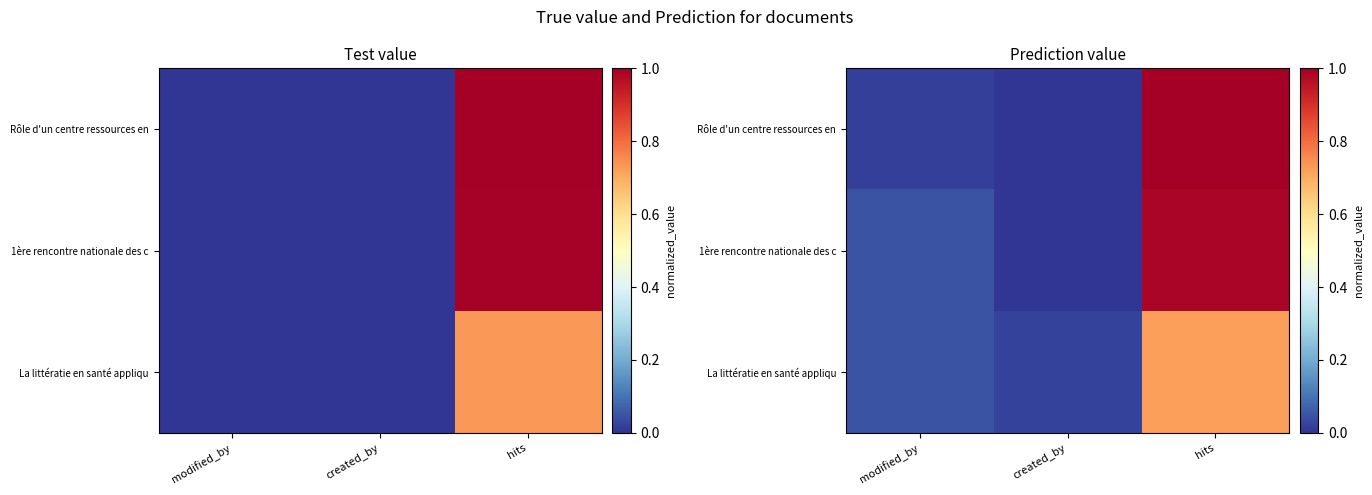

Rank the series at hits from highest to lowest value.

Rôle d'un centre ressources en, 1ère rencontre nationale des c, La littératie en santé appliqu